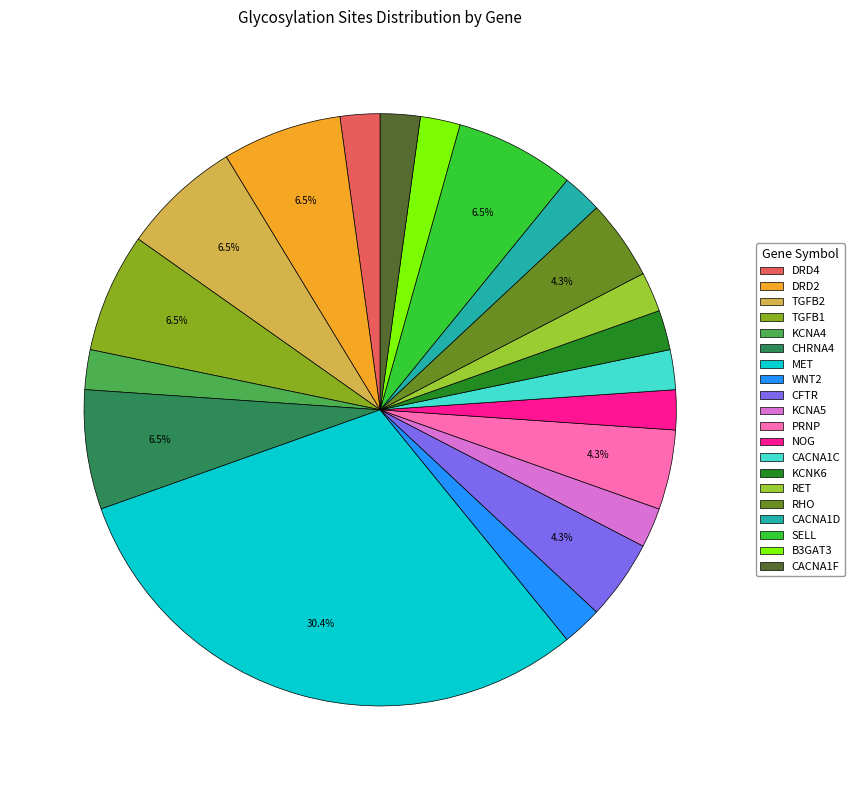

Between KCNK6 and CACNA1C, which is larger?

KCNK6